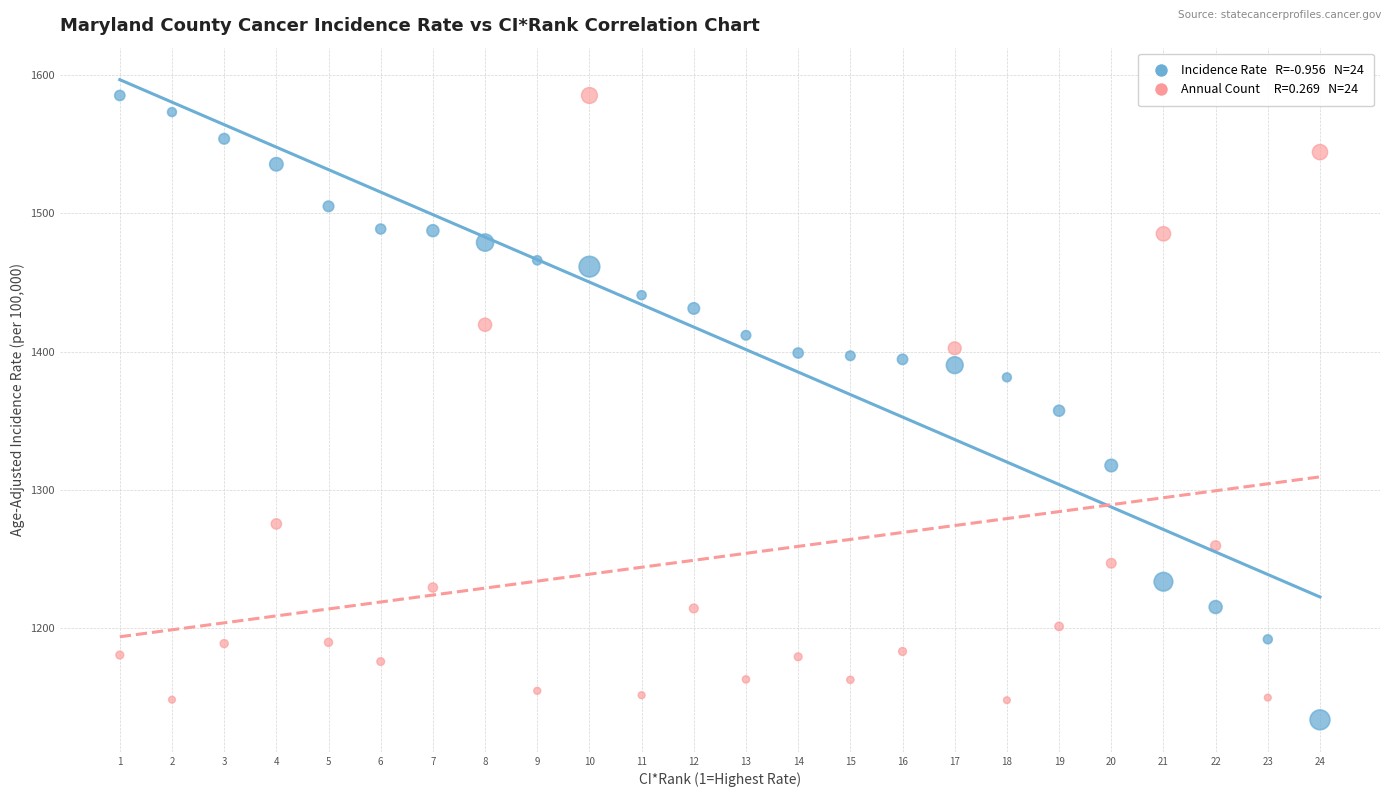

Across all data points, what is the range of X values (max minus min)?

23.0